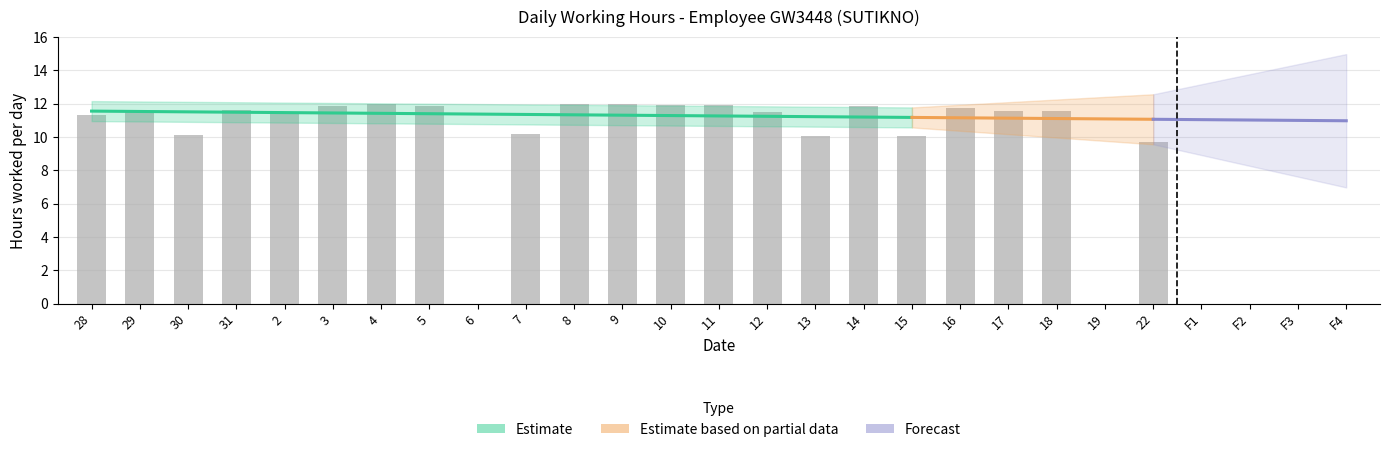

How many categories are shown in the chart?

23